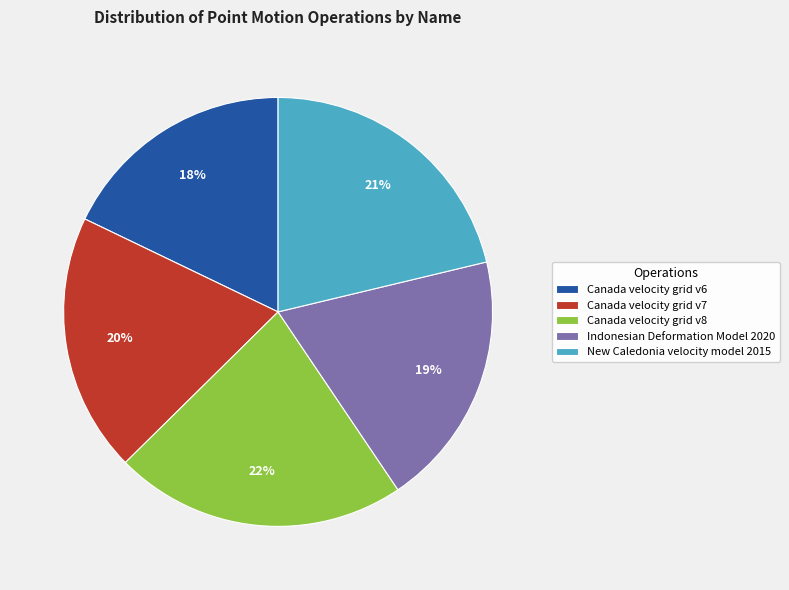

To the nearest percent, what is the difference between the largest and smallest slice percentages?

4%